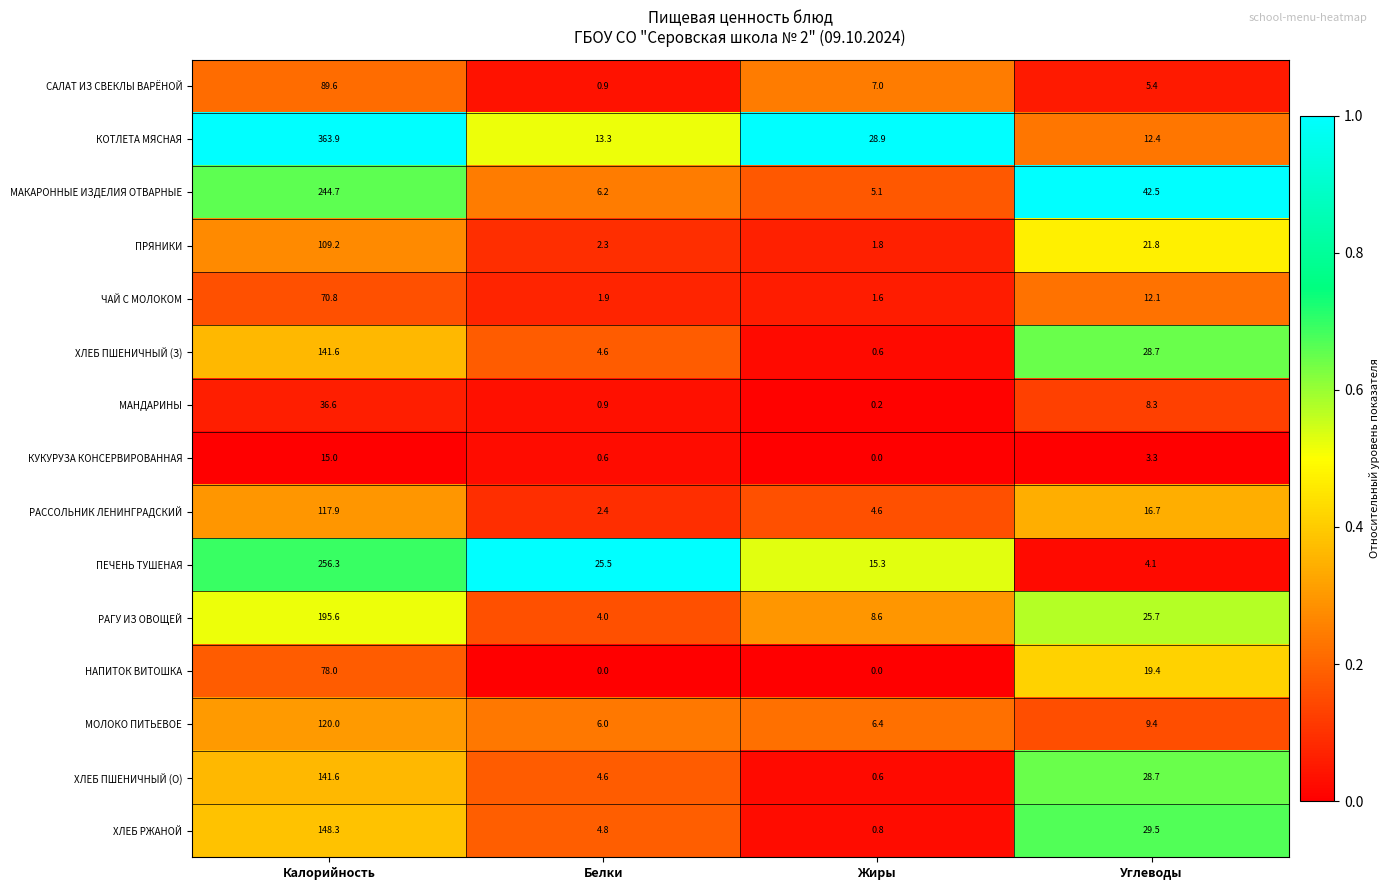

What is the greatest value displayed?

363.9